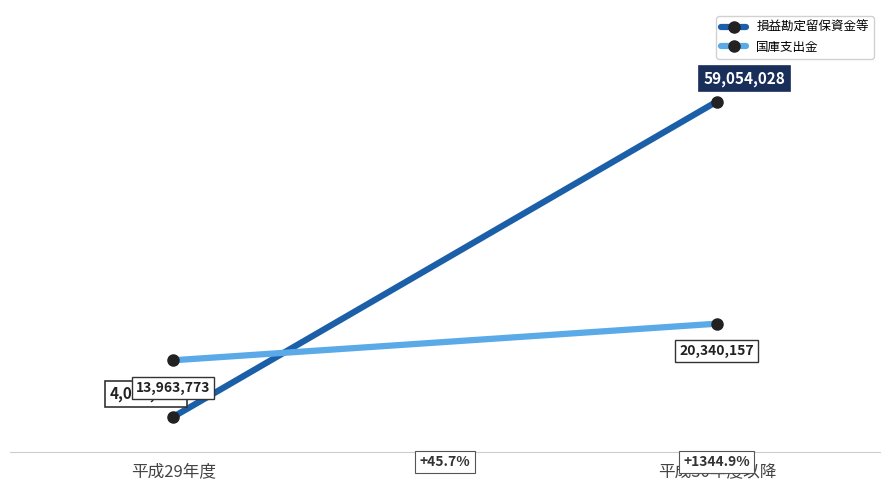

What is the approximate value of 国庫支出金 at 平成29年度, to the nearest 50?

13963750